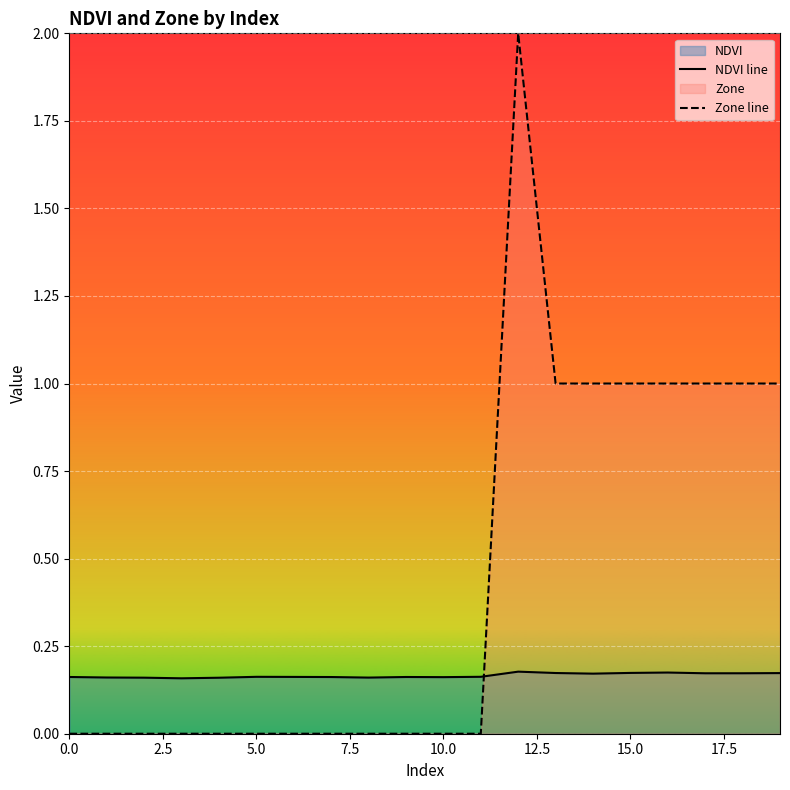

What is the maximum value shown in the chart?

2.0